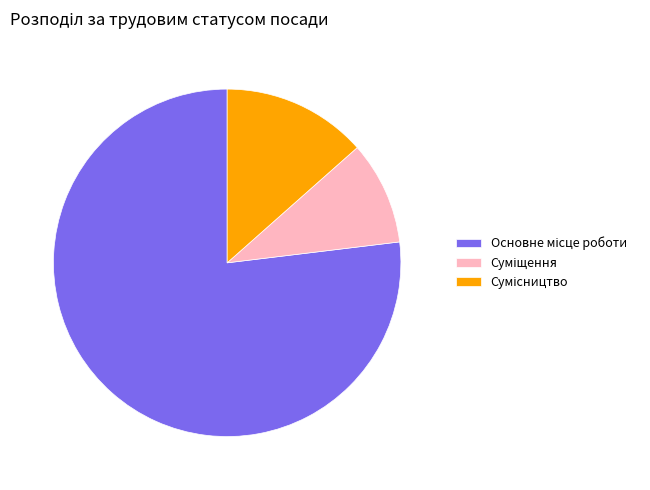

Does any single category account for the majority?

Yes